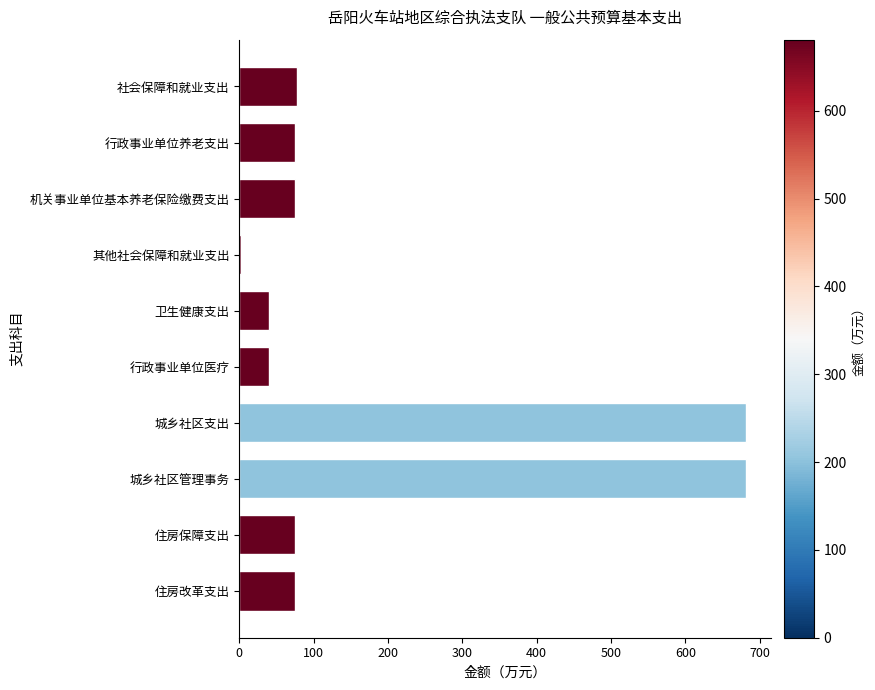

What is the label of the 6th bar from the bottom?

卫生健康支出